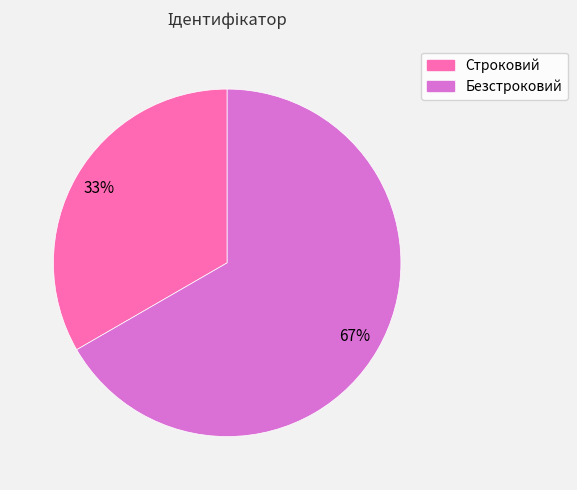

To the nearest percent, what is the average slice percentage?

50%